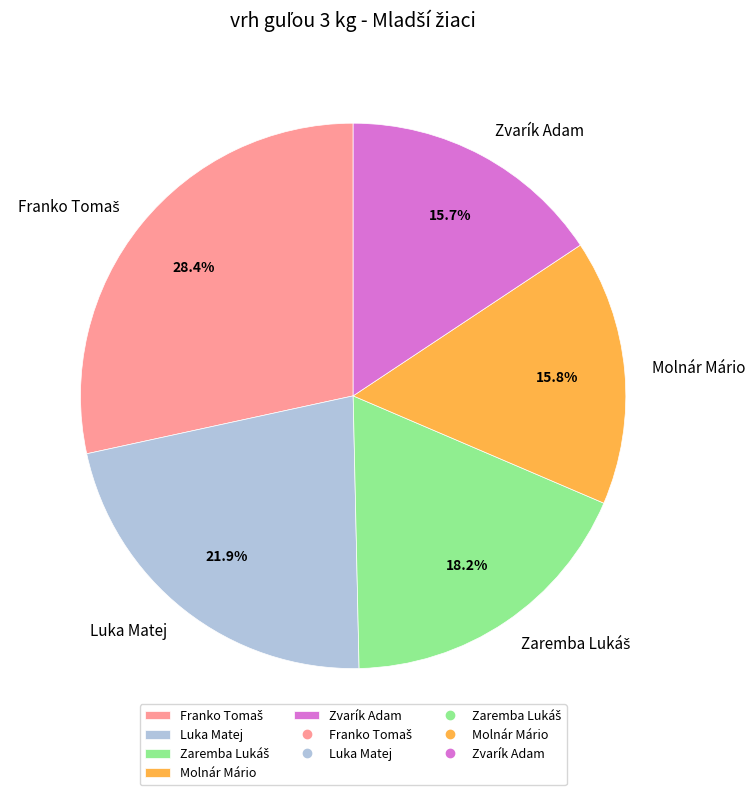

Is there a majority slice in this chart?

No